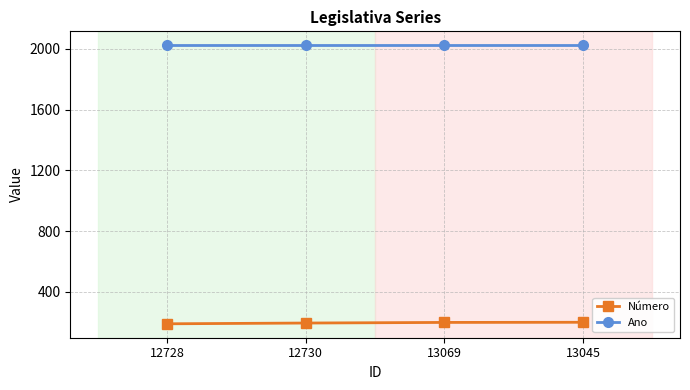

What value does the Ano series have at 12728?

2024